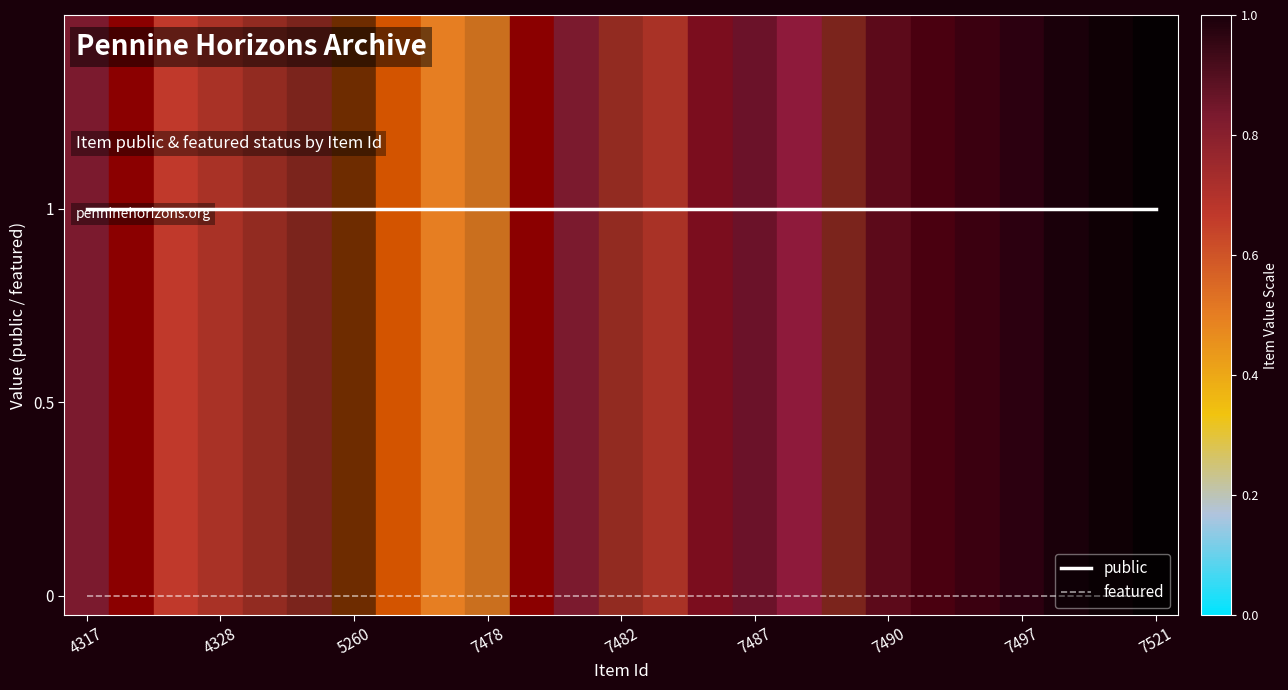

True or false: public and featured cross at least once.

False